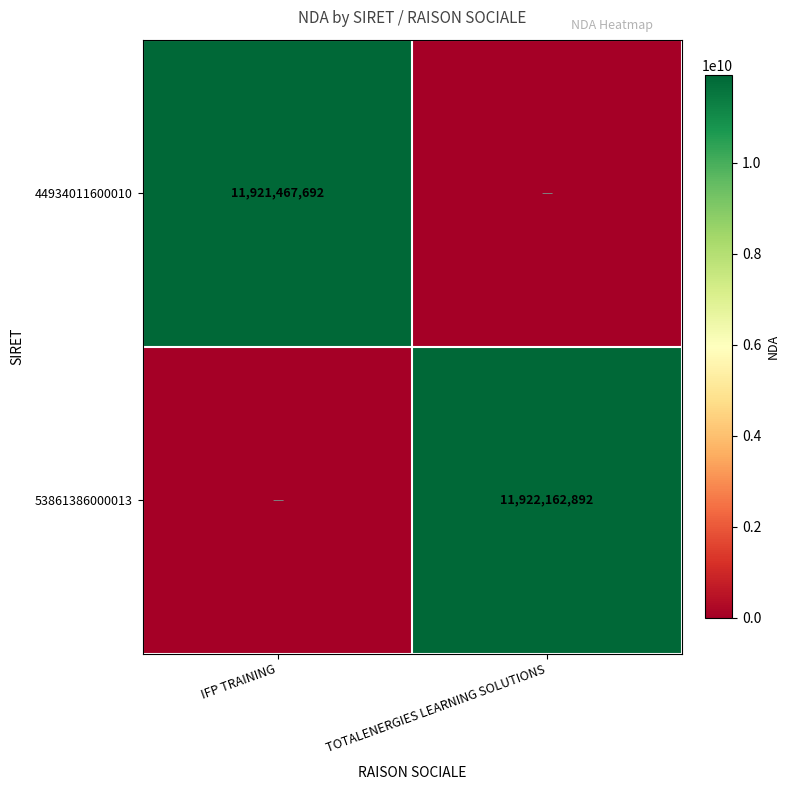

Between TOTALENERGIES LEARNING SOLUTIONS and IFP TRAINING, which is larger?

IFP TRAINING